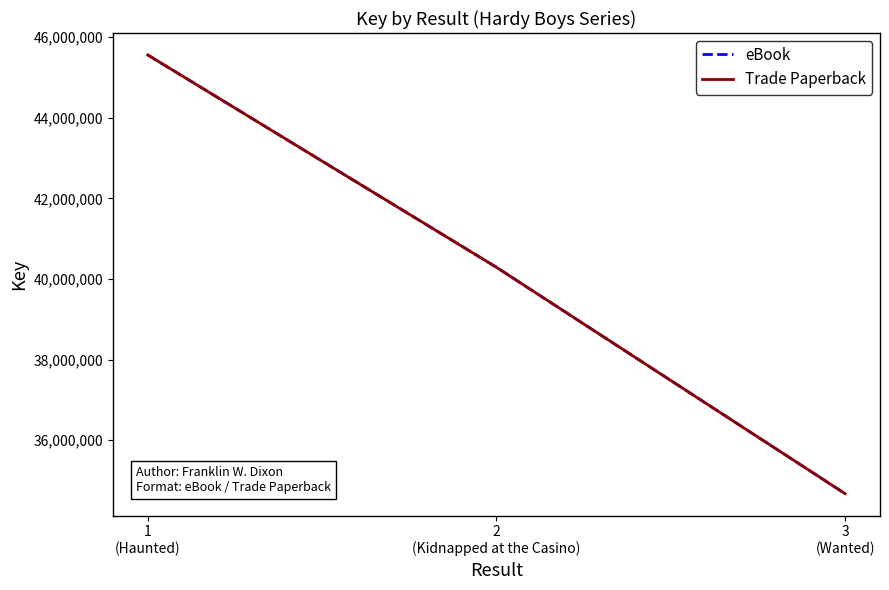

Reading left to right, list all the values displayed in this chart.

eBook: 45559519	40289929	34672088
Trade Paperback: 45559519	40289929	34672088